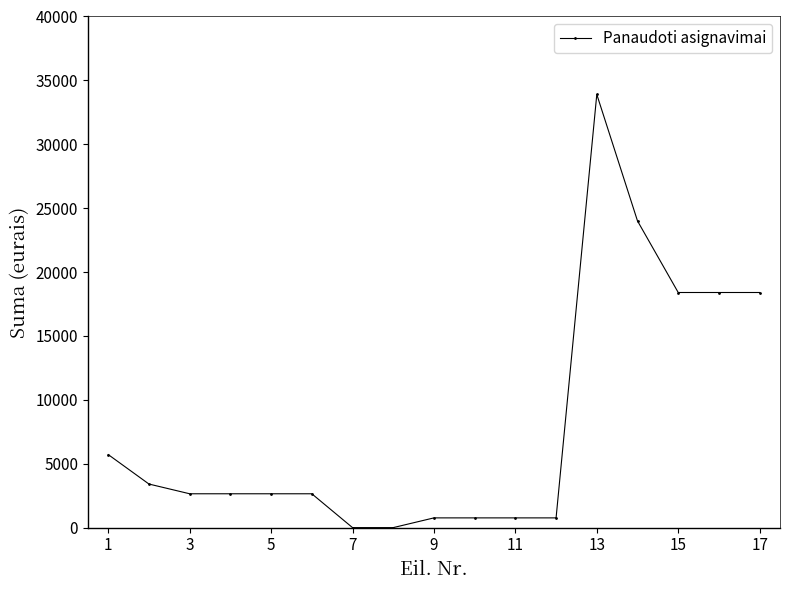

What is the value of the 17th point from the left?

18400.0